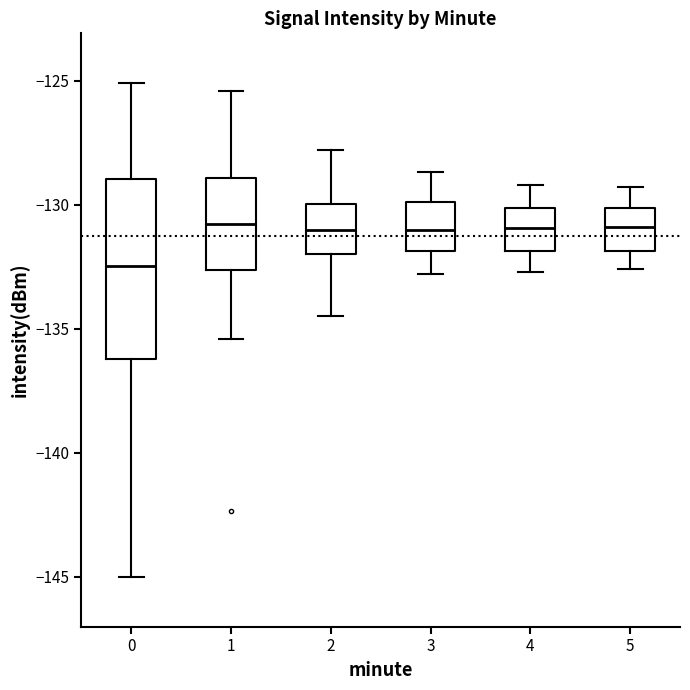

Reading left to right, transcribe this box plot: for each box, give where its median line is, the range the box spans, and where its two whiskers end, as read against the y-axis. The values are not printed on the chart, so give them approximately, as read against the axis.

0: median -132.5, box -136.0 to -129.0, whiskers -145.0 to -125.0
1: median -131.0, box -132.5 to -129.0, whiskers -135.5 to -125.5
2: median -131.0, box -132.0 to -130.0, whiskers -134.5 to -128.0
3: median -131.0, box -132.0 to -130.0, whiskers -133.0 to -128.5
4: median -131.0, box -132.0 to -130.0, whiskers -132.5 to -129.0
5: median -131.0, box -132.0 to -130.0, whiskers -132.5 to -129.5